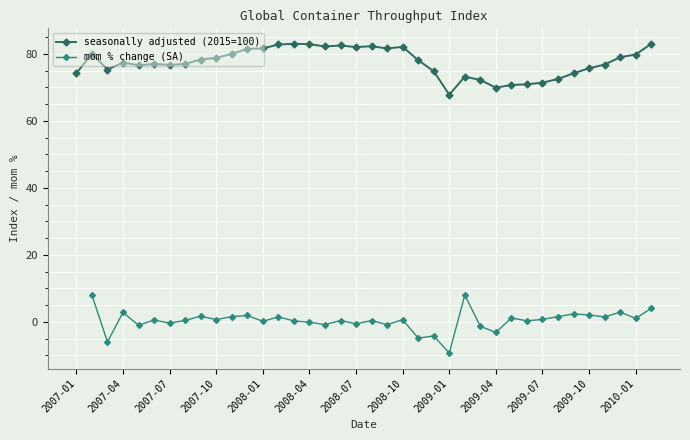

How many positive values does the mom % change (SA) series have?

25